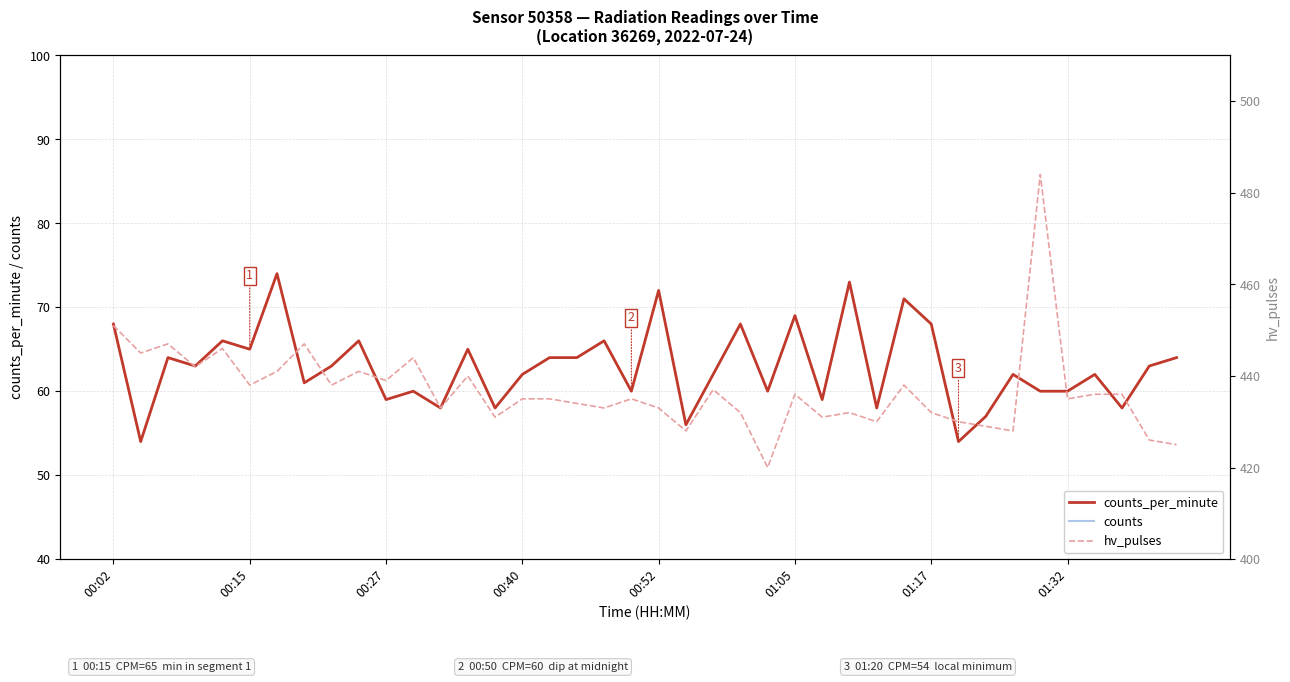

The value of counts_per_minute at 01:17 is 68. True or false?

True